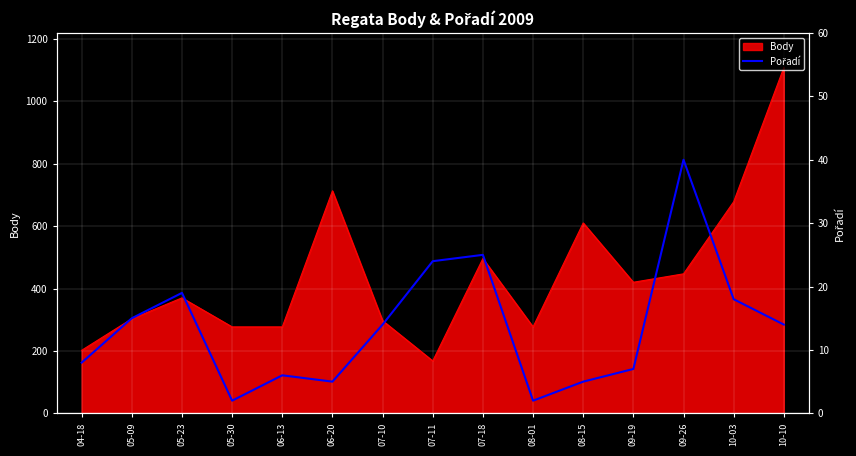

The value of Body at 10-03 is 678. True or false?

True